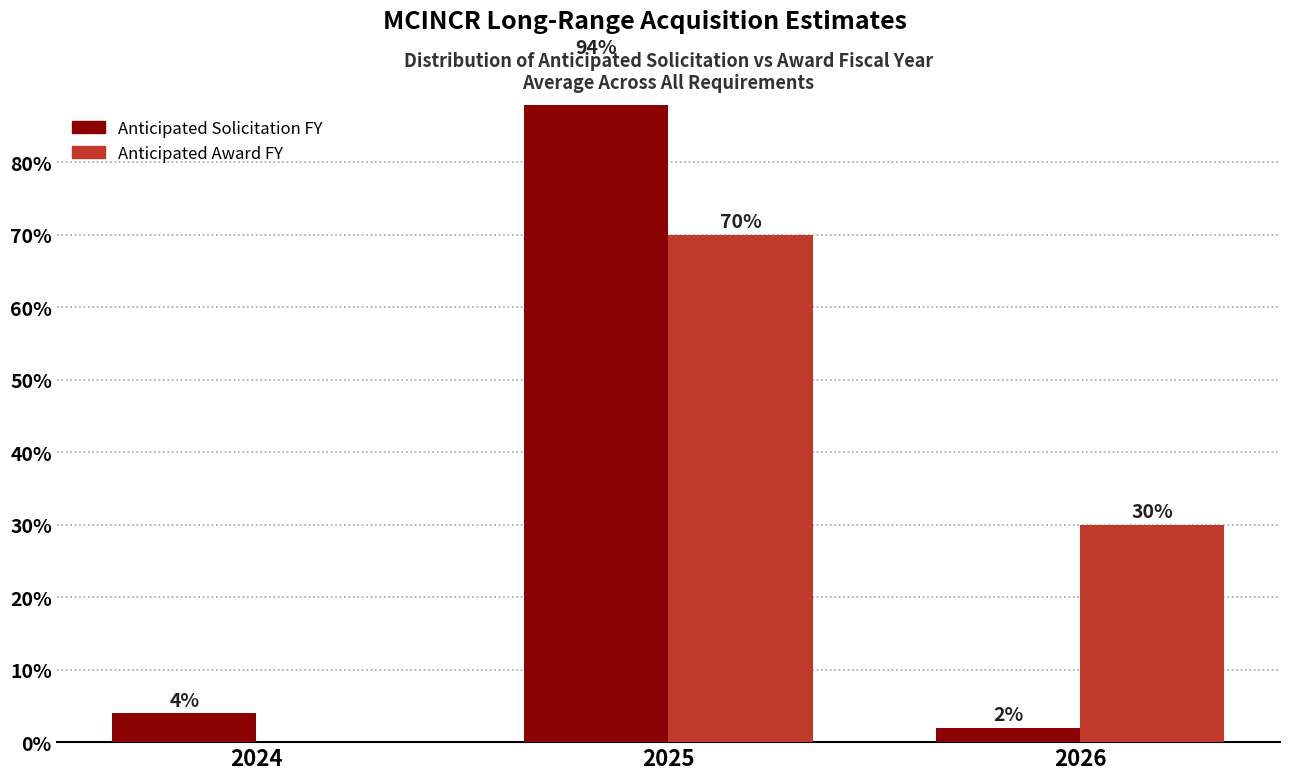

What is the difference between the Anticipated Solicitation FY values at 2026 and 2024?

2